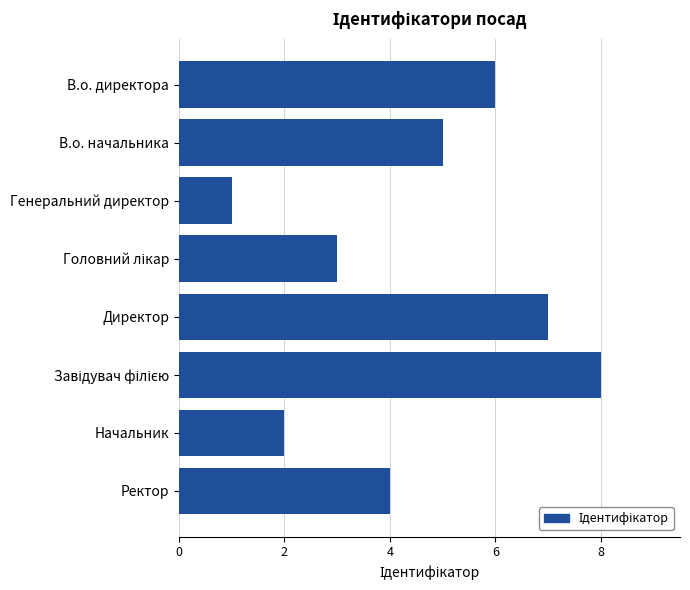

What is the maximum value shown in the chart?

8